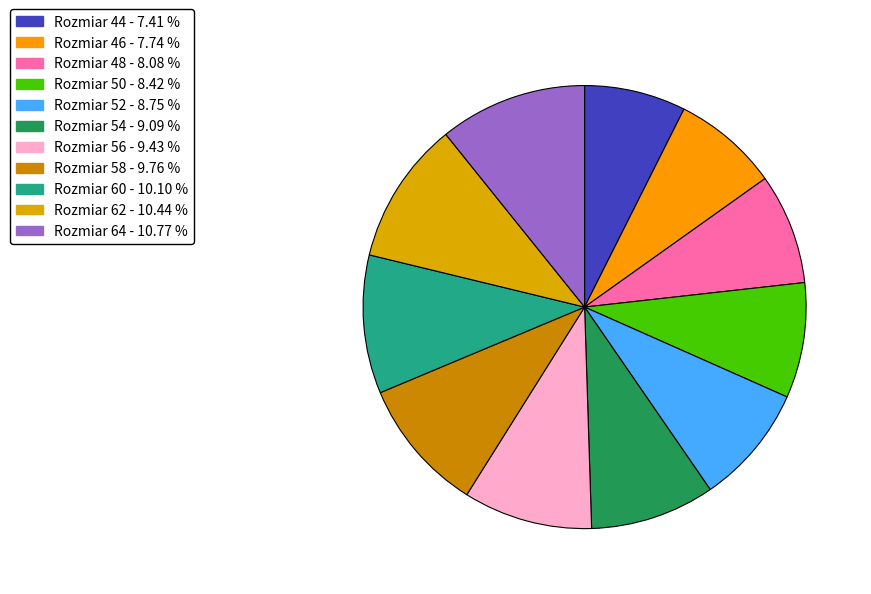

How many slices are in this pie chart?

11